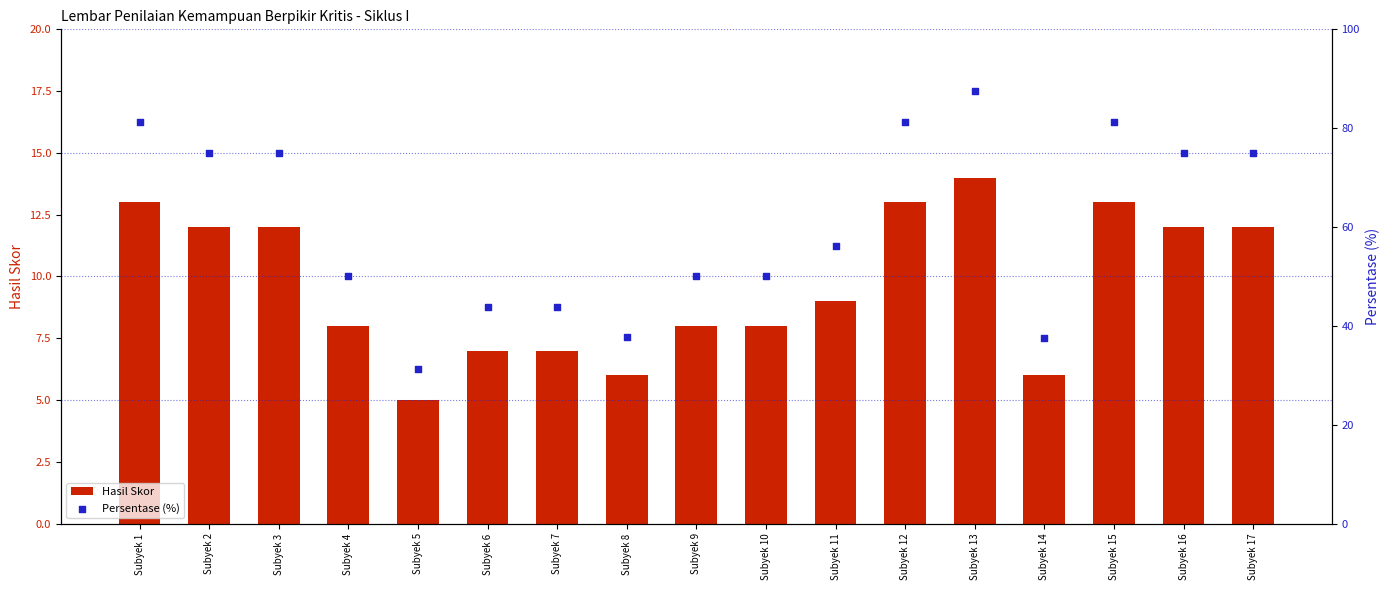

What is the total value across all series at Subyek 9?

58.0